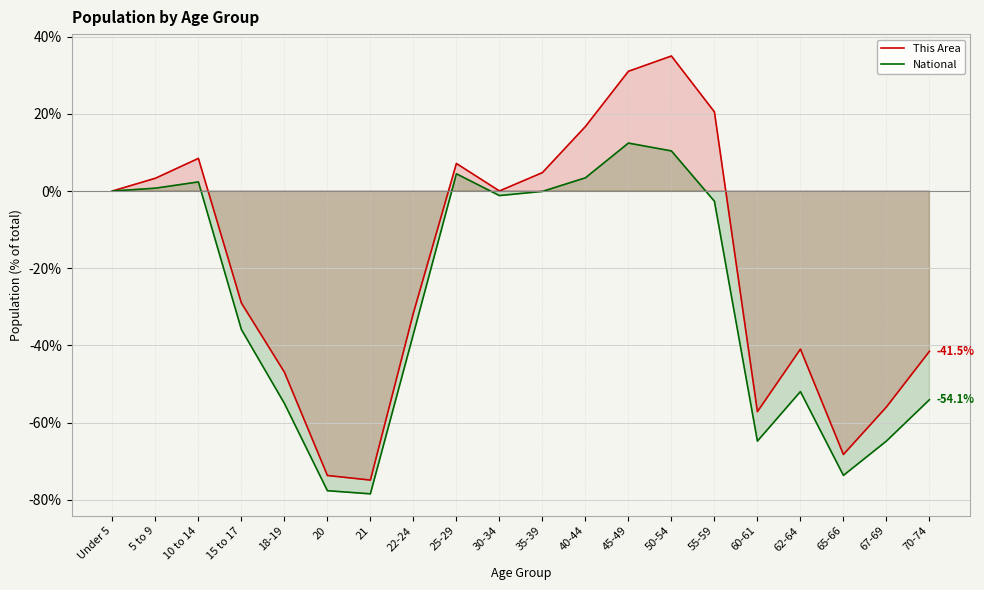

At which category is the sum across all series the highest?

50-54